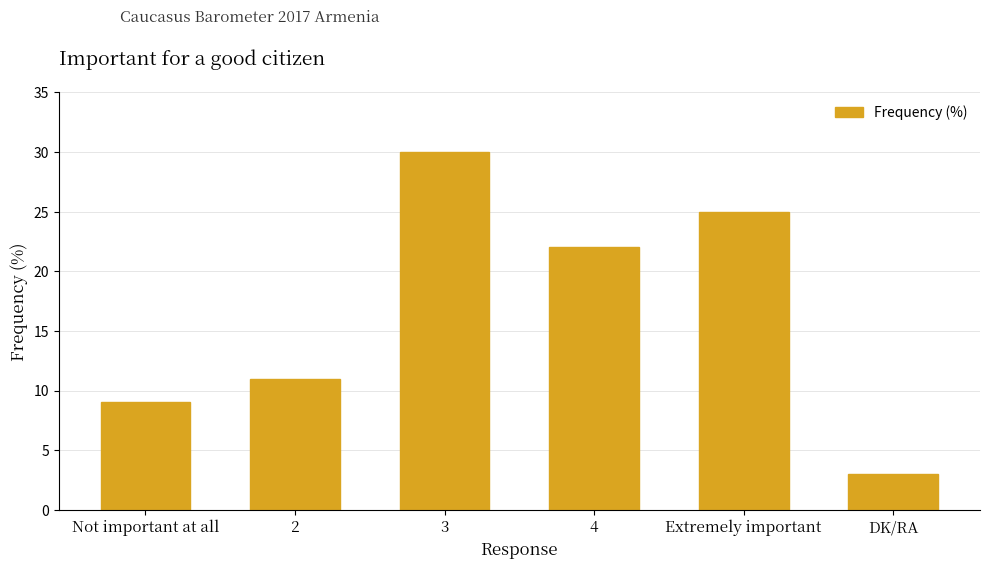

Which label corresponds to the largest value in the chart?

3